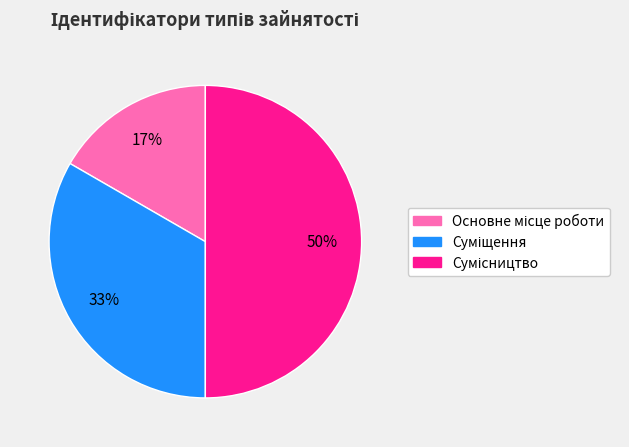

To the nearest percent, what is the average slice percentage?

33%